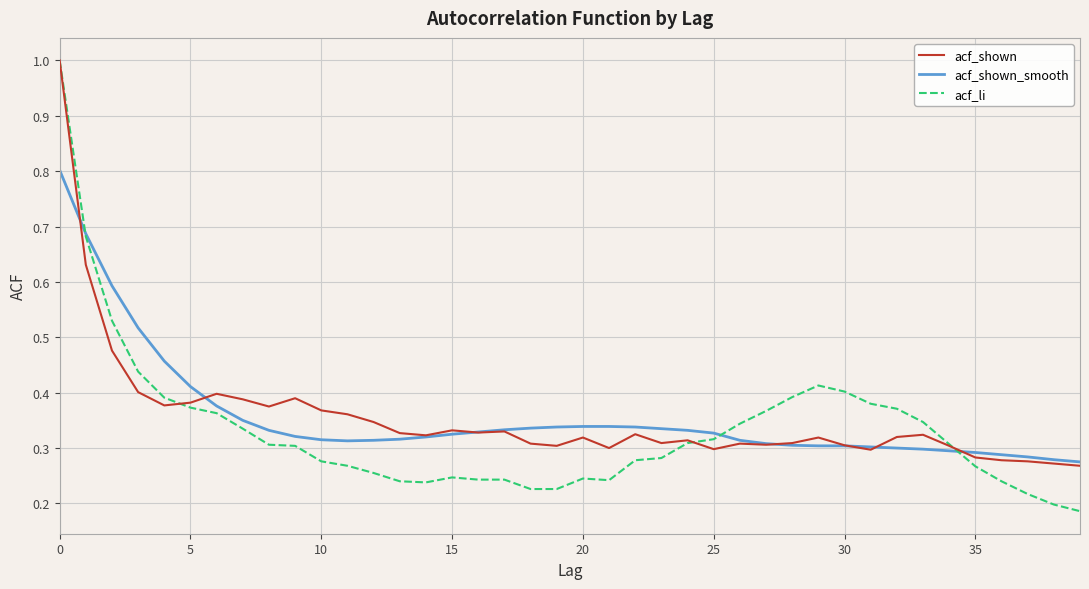

What is the highest value of the acf_shown_smooth series?

0.8